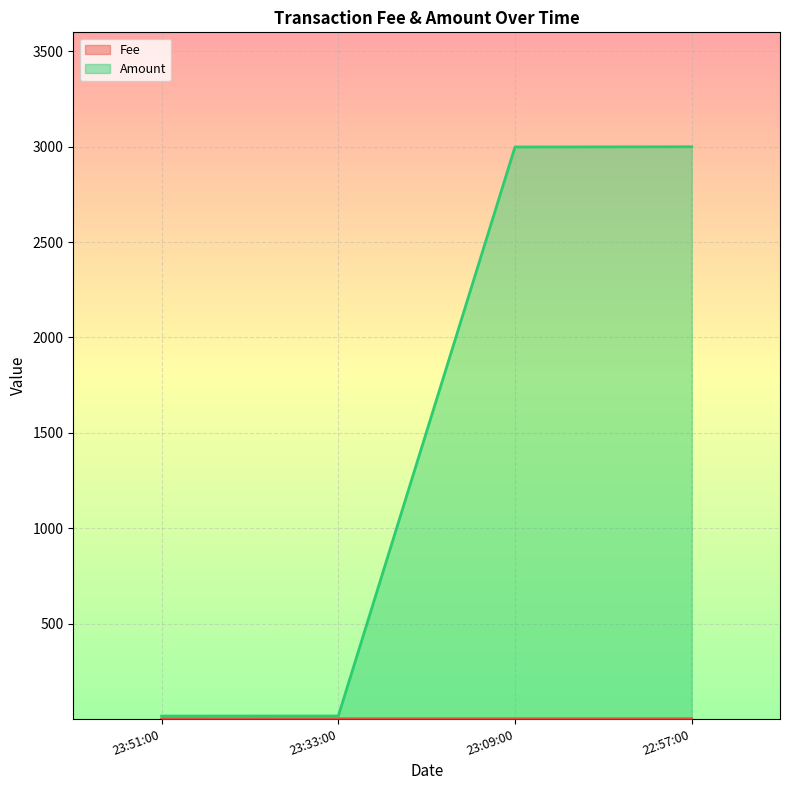

Which series has the largest total across all categories?

Amount